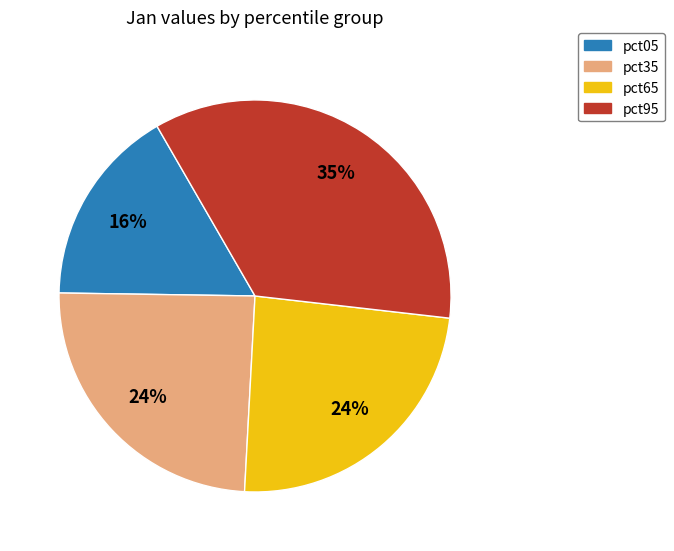

To the nearest percent, what is the difference between the pct05 and pct35 slice percentages?

8%